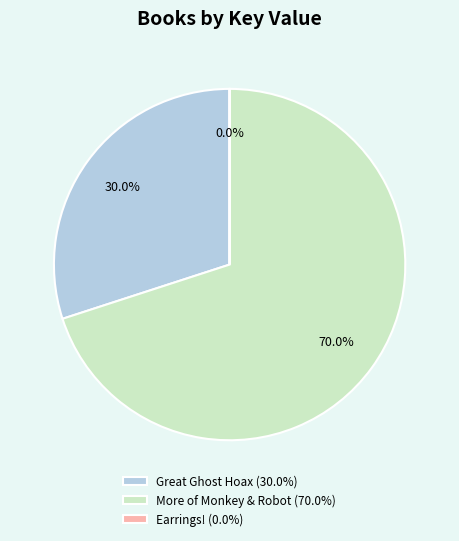

Is More of Monkey & Robot (70.0%) the majority of the pie?

Yes